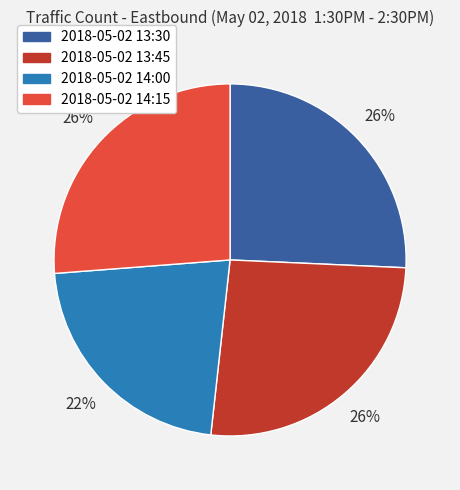

The 2018-05-02 13:30 slice represents 26% of the pie. True or false?

True